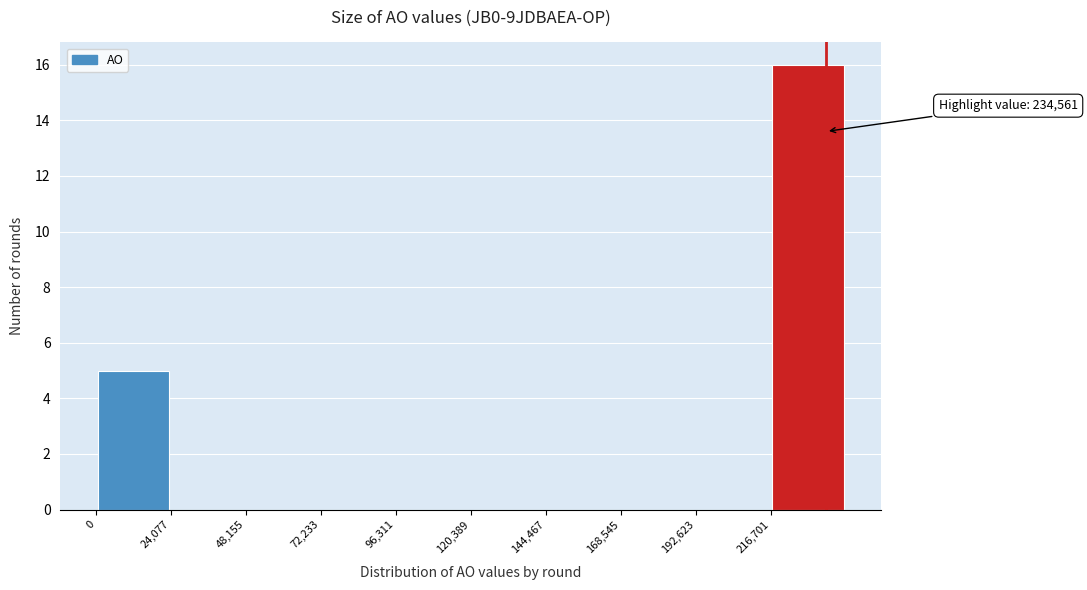

Over which range of the x-axis is the bar tallest?

215000 to 240000